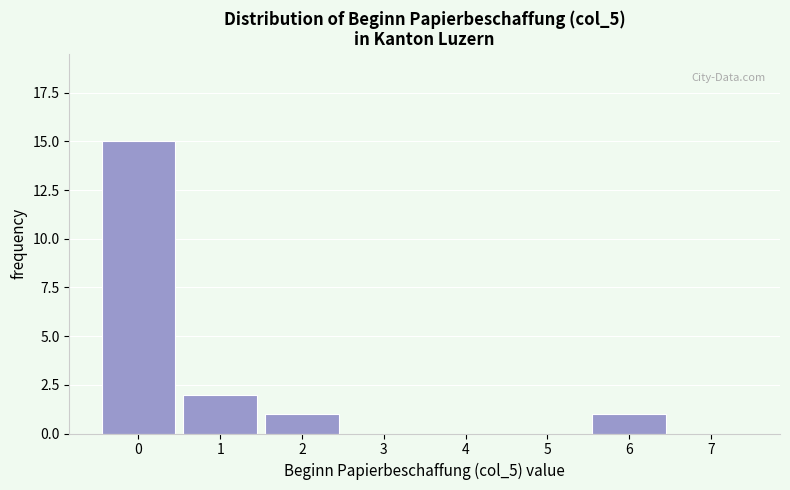

Over which range of the x-axis is the bar tallest?

-0.5 to 0.5